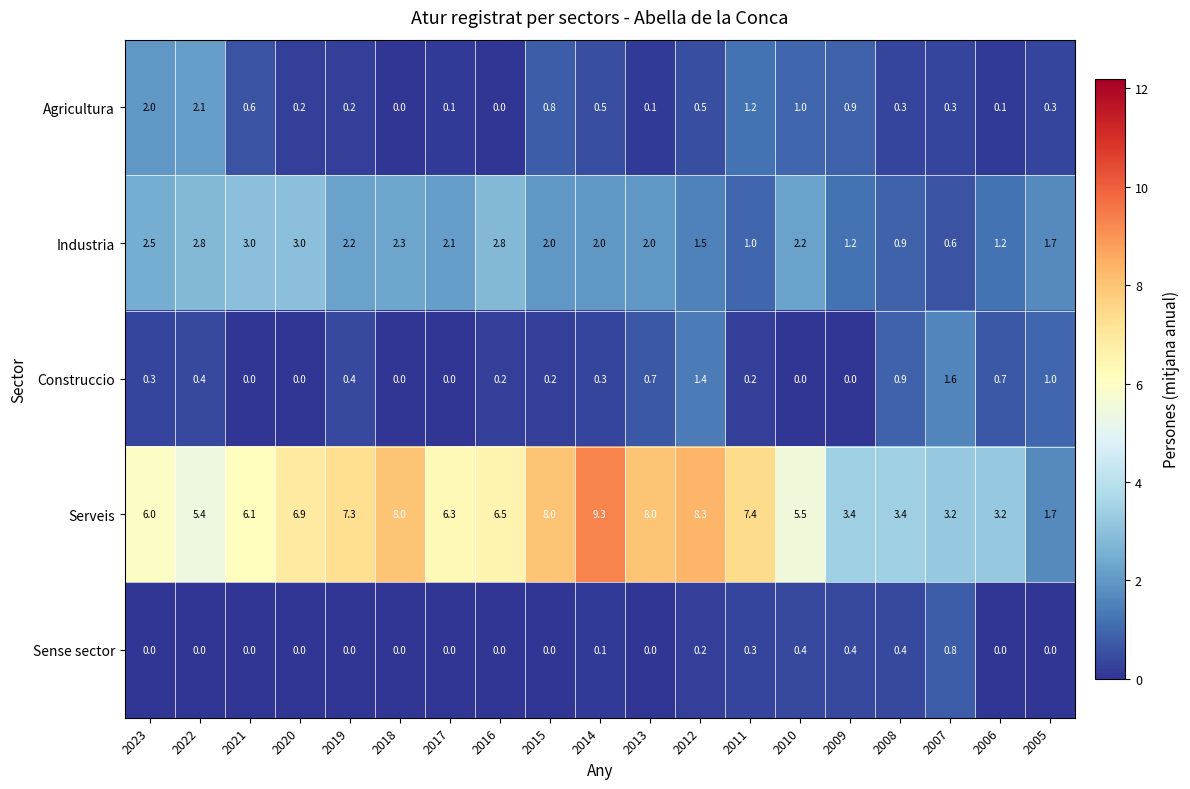

Where does the Industria series first go above 2?

2023